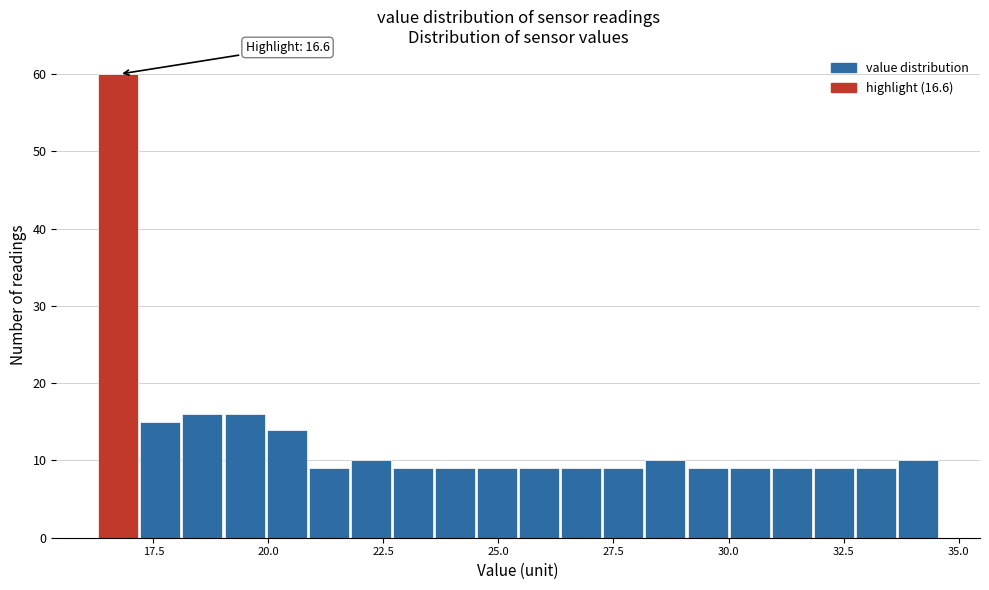

Around what value on the x-axis is the tallest bar? Give the approximate position of its centre, as read against the axis.

16.5